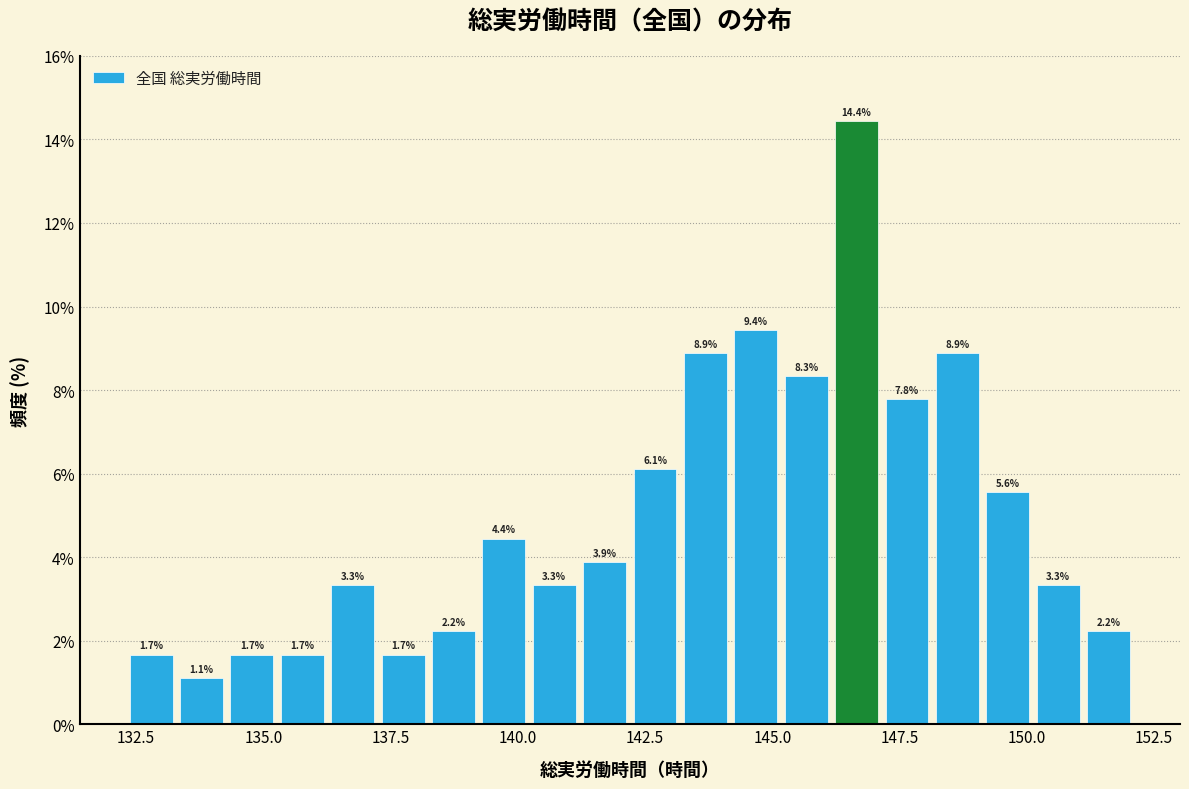

Read against the x-axis, roughly where is the centre of the tallest bar?

146.5